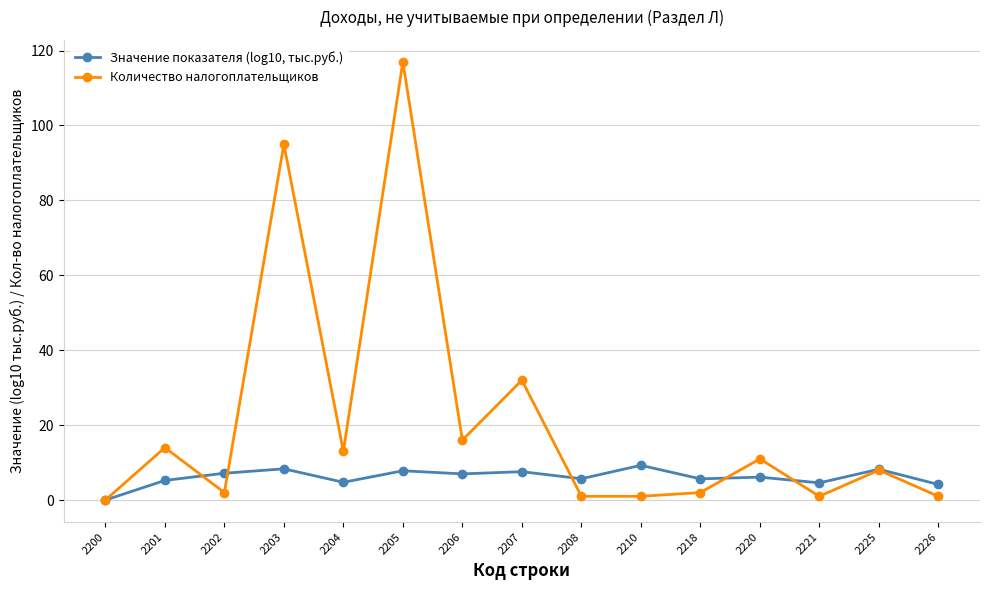

Where does the Значение показателя (log10, тыс.руб.) series first go above 6?

2202